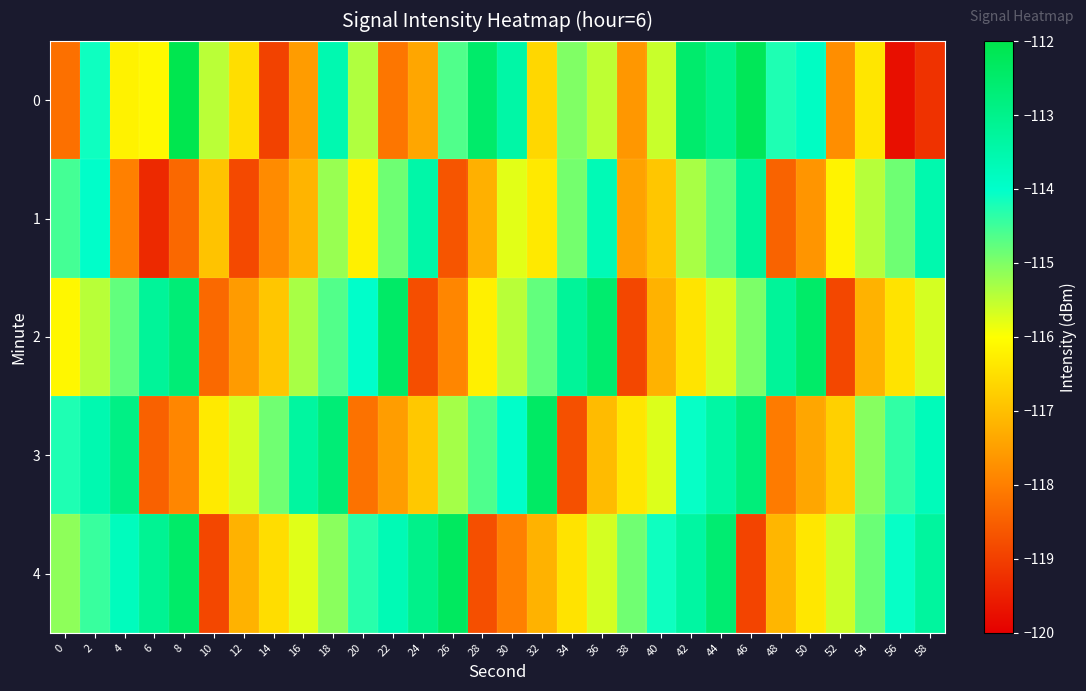

Count the number of data series in this chart.

5